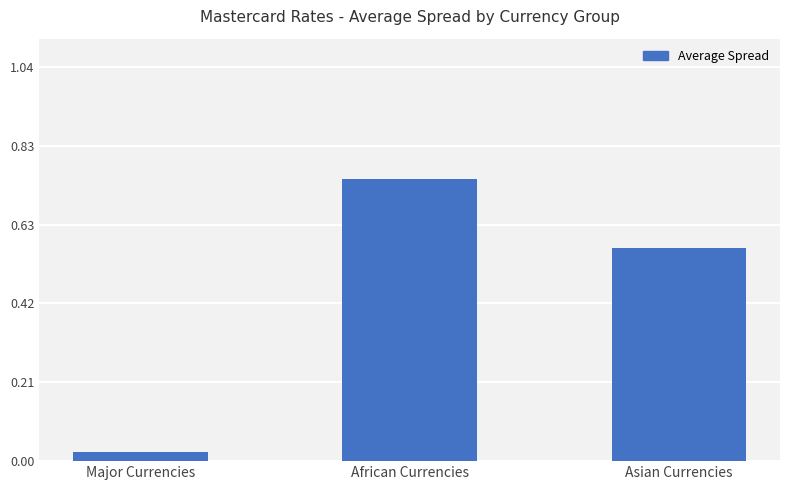

Does the chart contain any negative values?

No